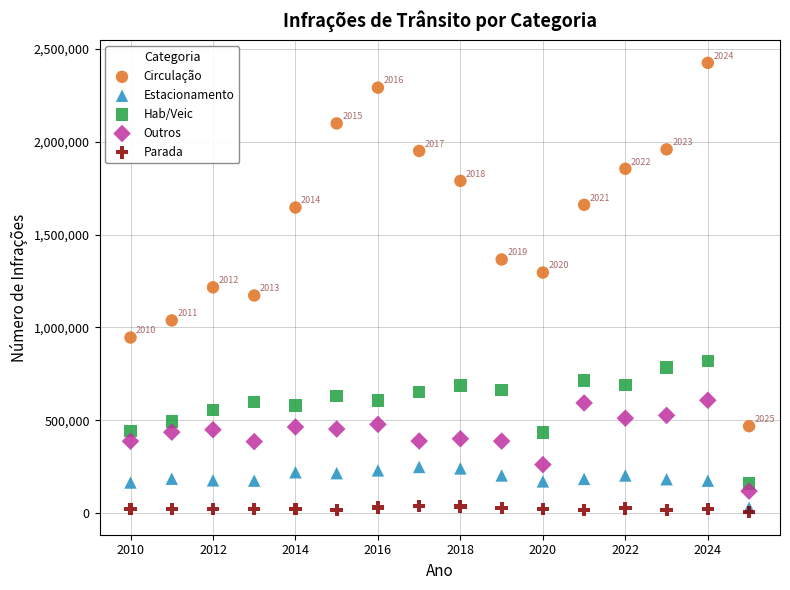

In the Circulação series, what Y value is closest to 1446583?

1365981